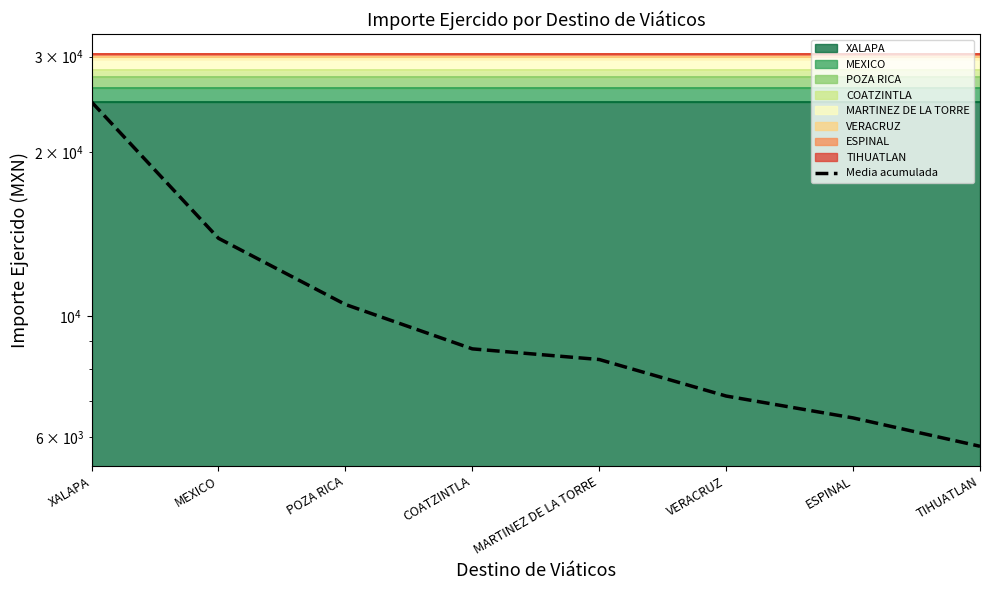

Between MARTINEZ DE LA TORRE and COATZINTLA, which is larger?

COATZINTLA